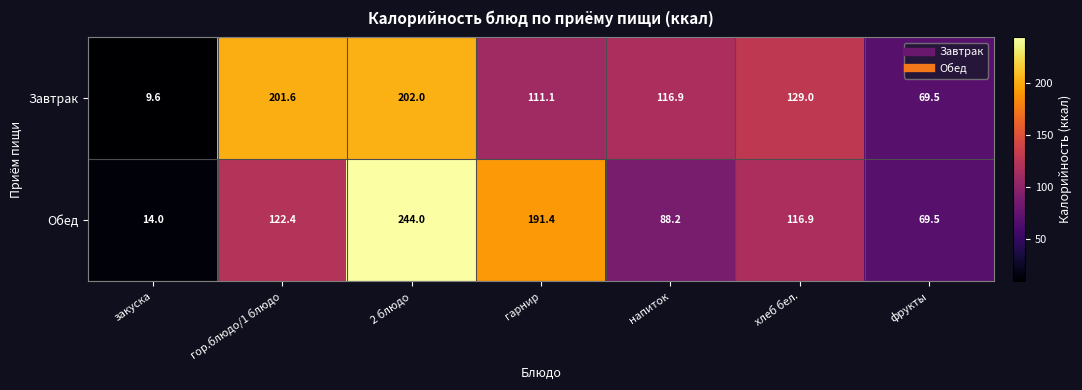

Read the Обед value at гор.блюдо/1 блюдо.

122.4